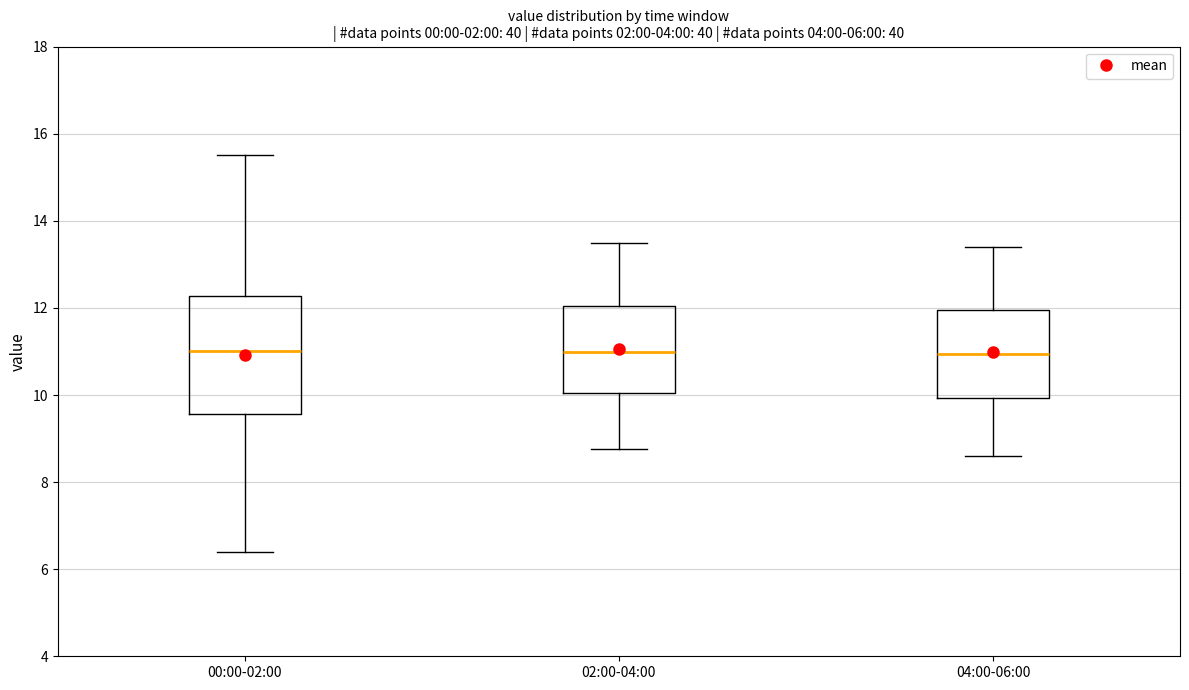

Comparing the boxes themselves (not the whiskers), which one is the tallest?

00:00-02:00